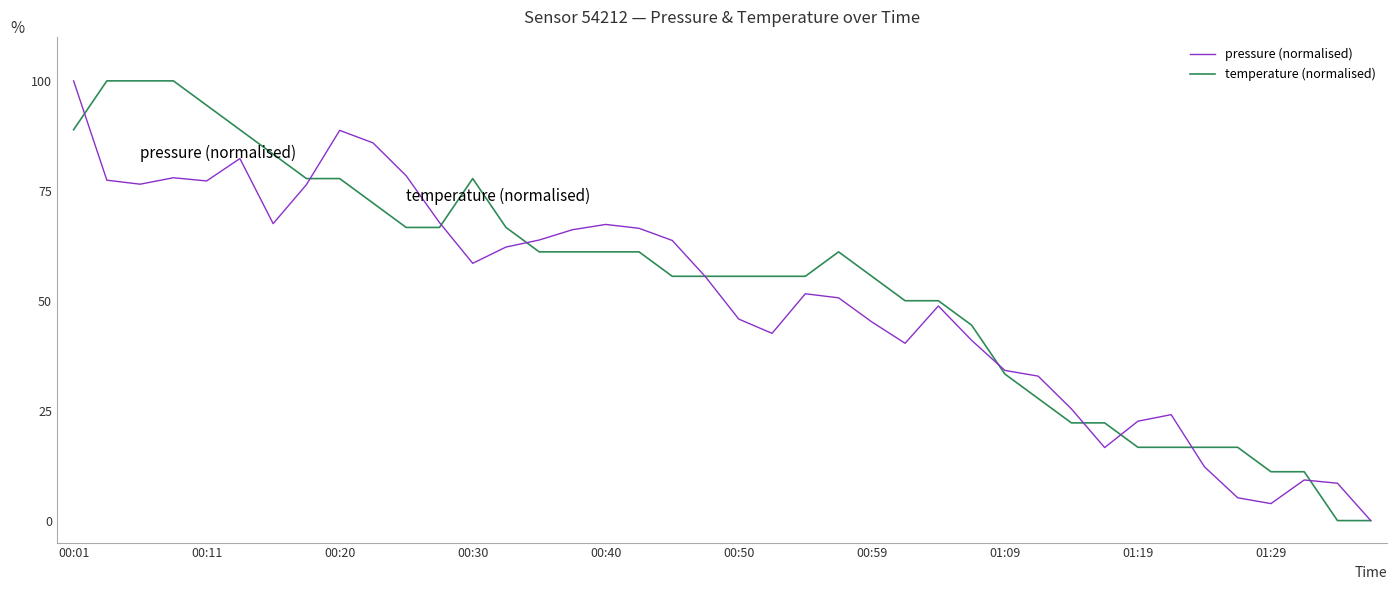

What is the highest value of the temperature (normalised) series?

100.0